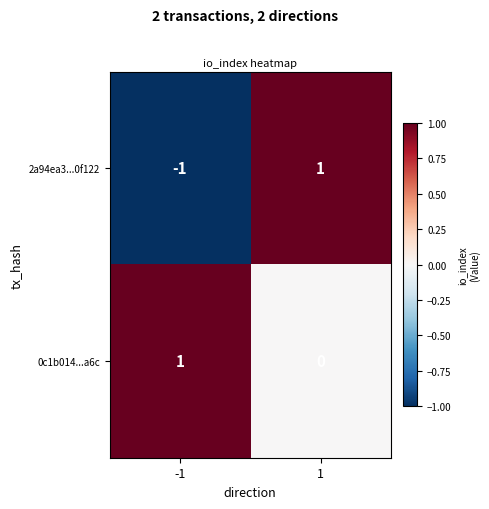

Reading left to right, transcribe all the data shown in this chart.

2a94ea3...0f122: -1	1
0c1b014...a6c: 1	0